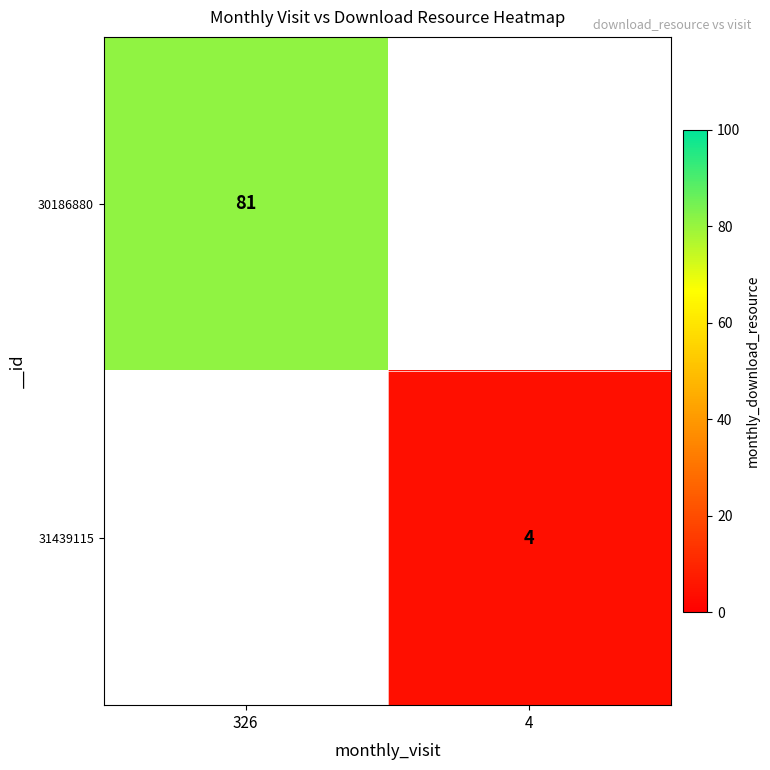

At how many categories does at least one series exceed 67?

1